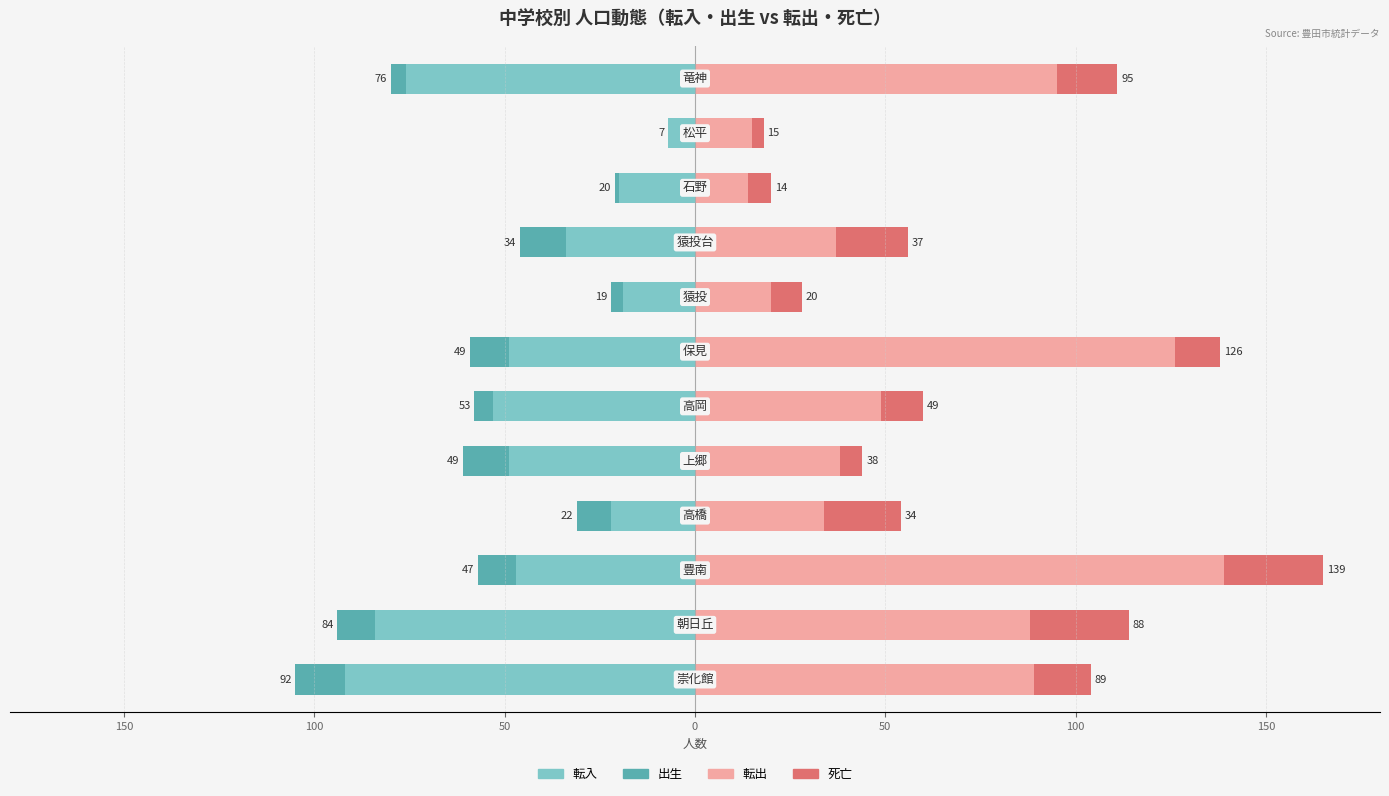

What is the value of the 転出 bar at the 1st from the left?

89